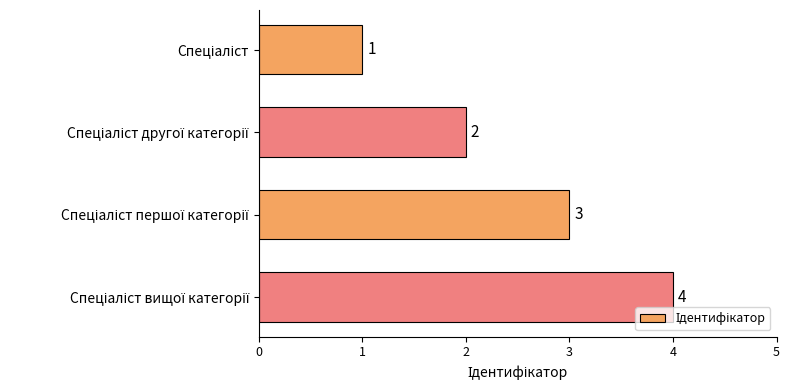

How many values are between 2 and 4?

3